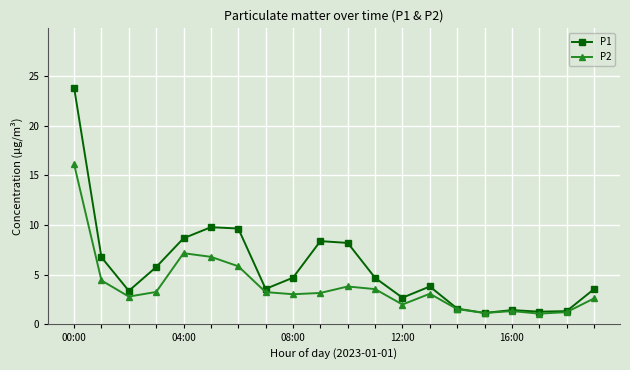

Rank the series by their maximum value, from lowest to highest.

P2, P1